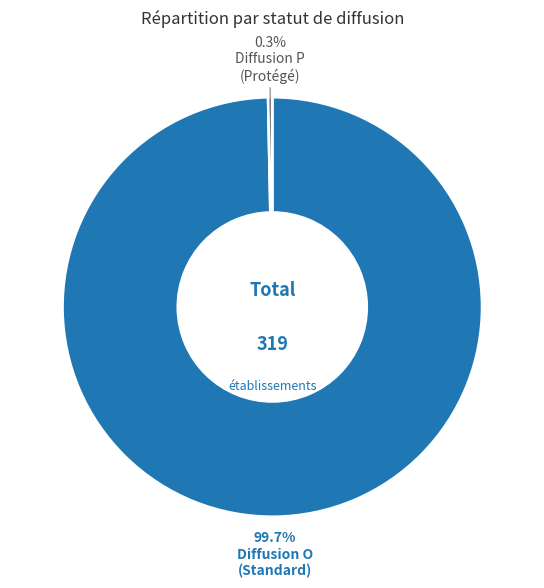

Is there a majority slice in this chart?

Yes